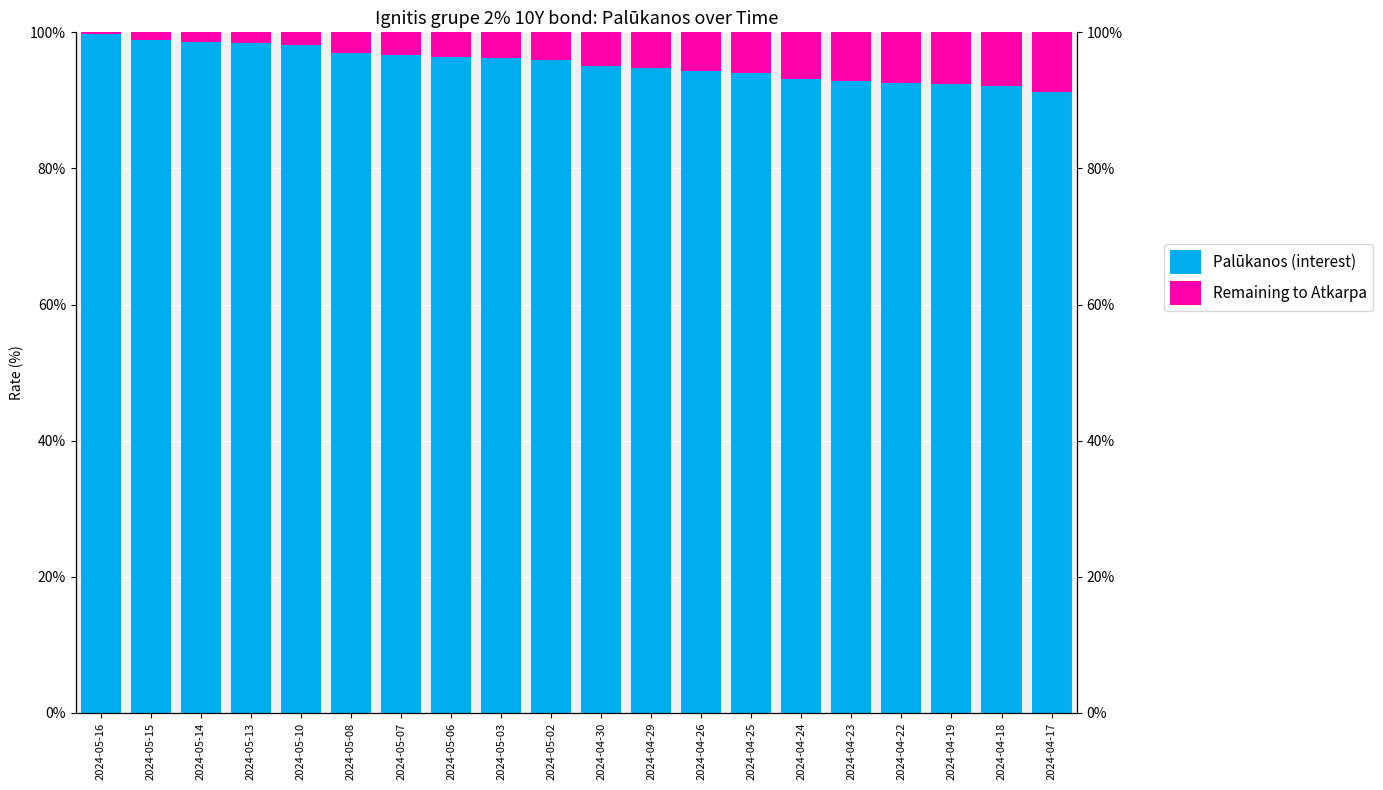

Rank the series at 2024-04-25 from lowest to highest value.

Remaining to Atkarpa, Palūkanos (interest)